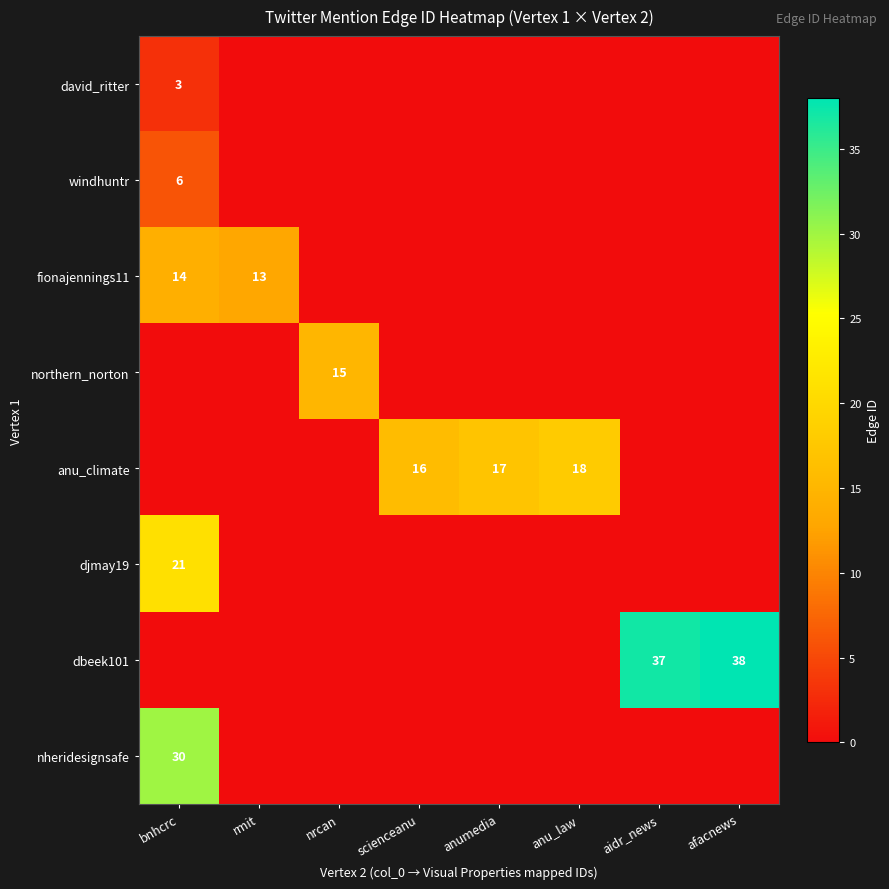

True or false: fionajennings11 has a value of 14 at bnhcrc.

True